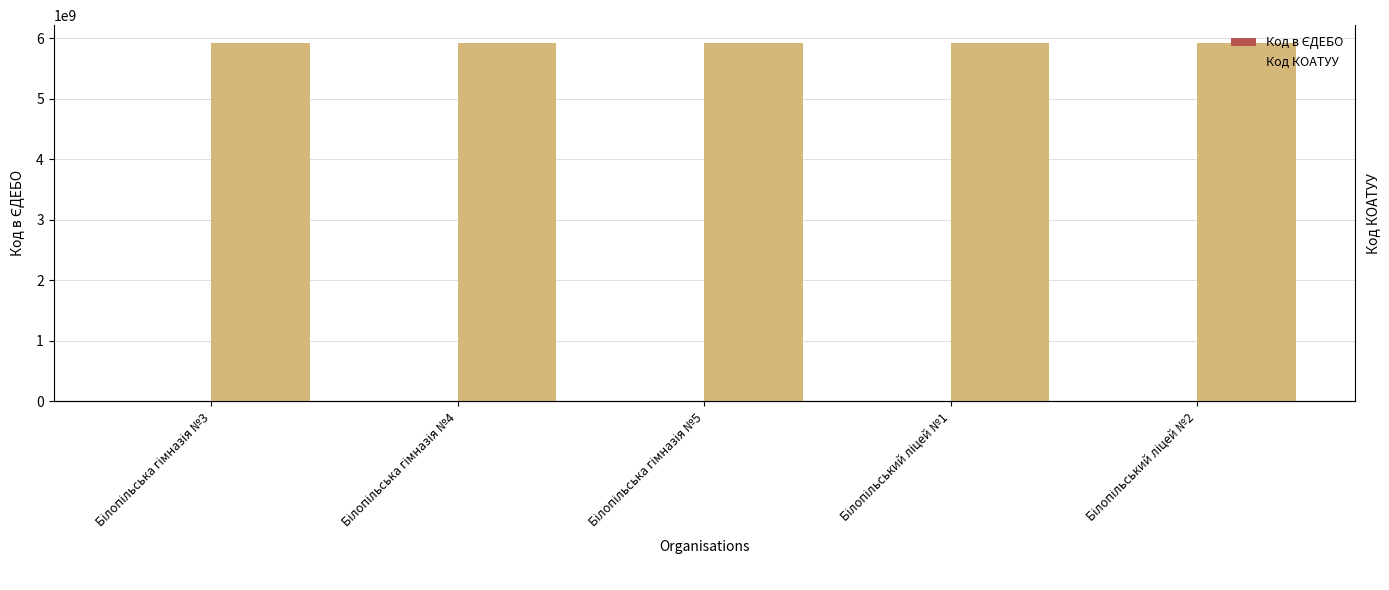

How many values in the Код в ЄДЕБО series are below 148784?

2